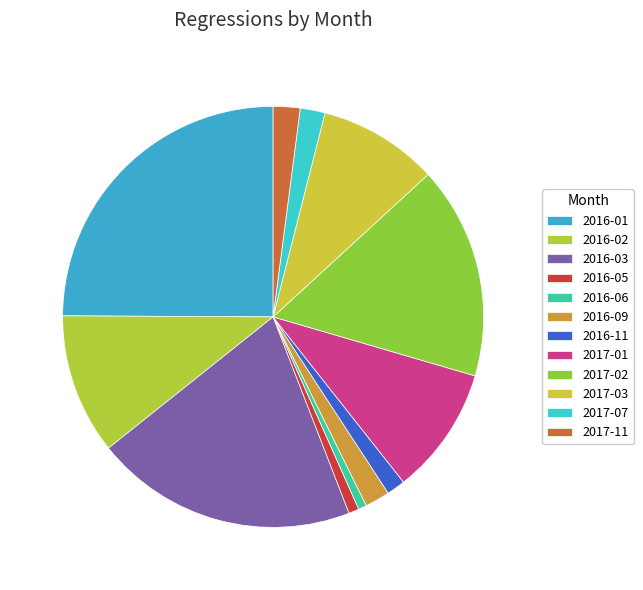

What percentage do 2017-01 and 2017-02 together represent?

26.2%